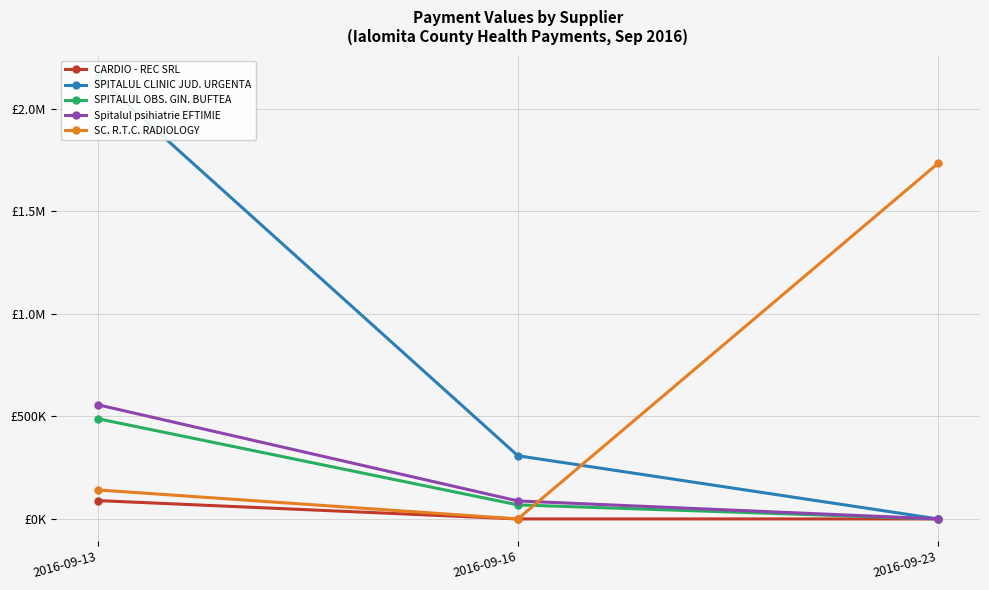

At 2016-09-16, list the series in order from largest to smallest.

SPITALUL CLINIC JUD. URGENTA, Spitalul psihiatrie EFTIMIE, SPITALUL OBS. GIN. BUFTEA, CARDIO - REC SRL, SC. R.T.C. RADIOLOGY